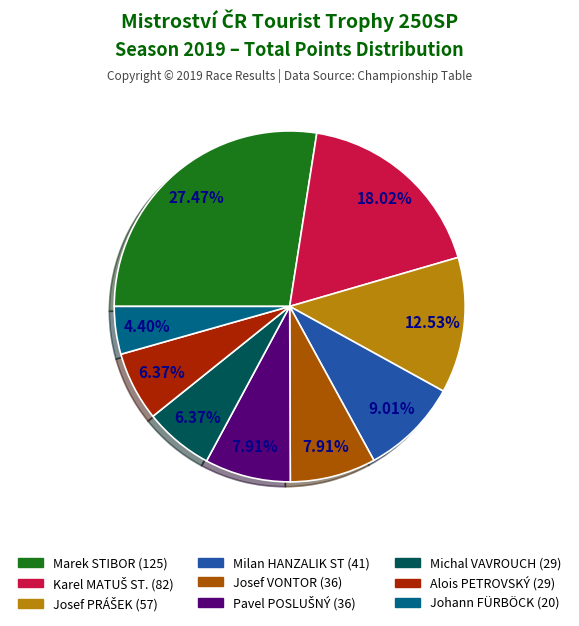

How many slices are in this pie chart?

9